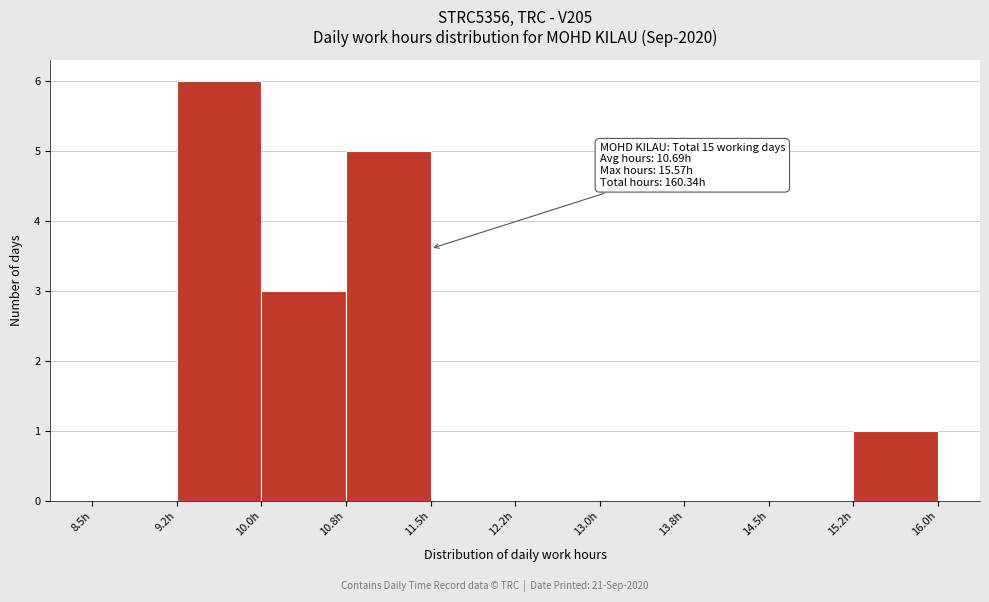

Which range on the x-axis has the tallest bar?

9.25 to 10.00